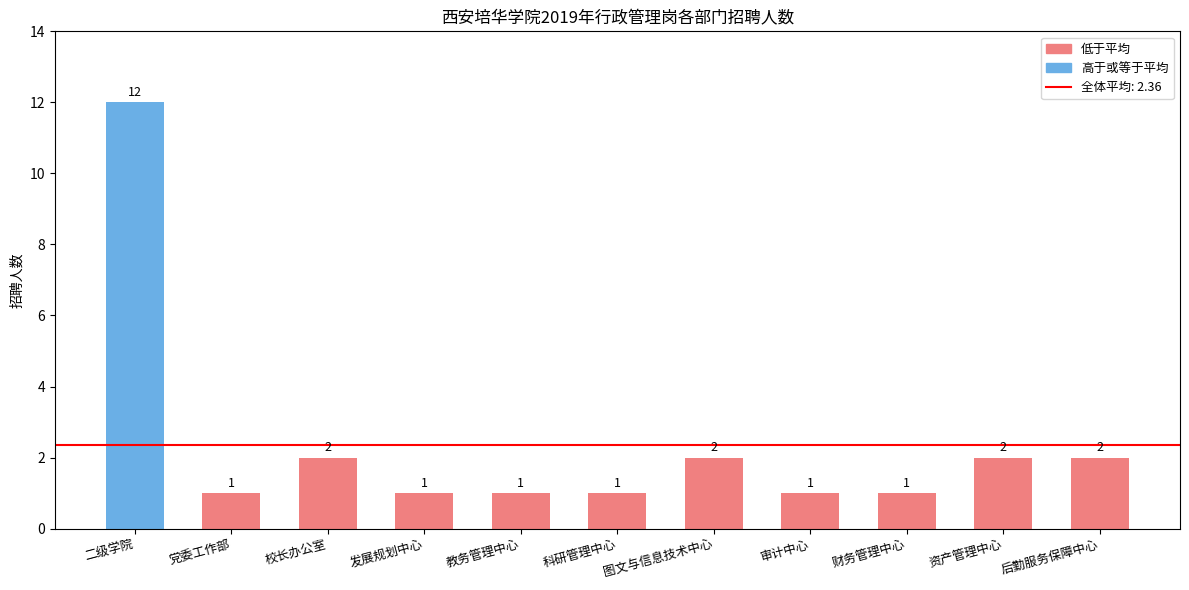

Are the bars horizontal?

No